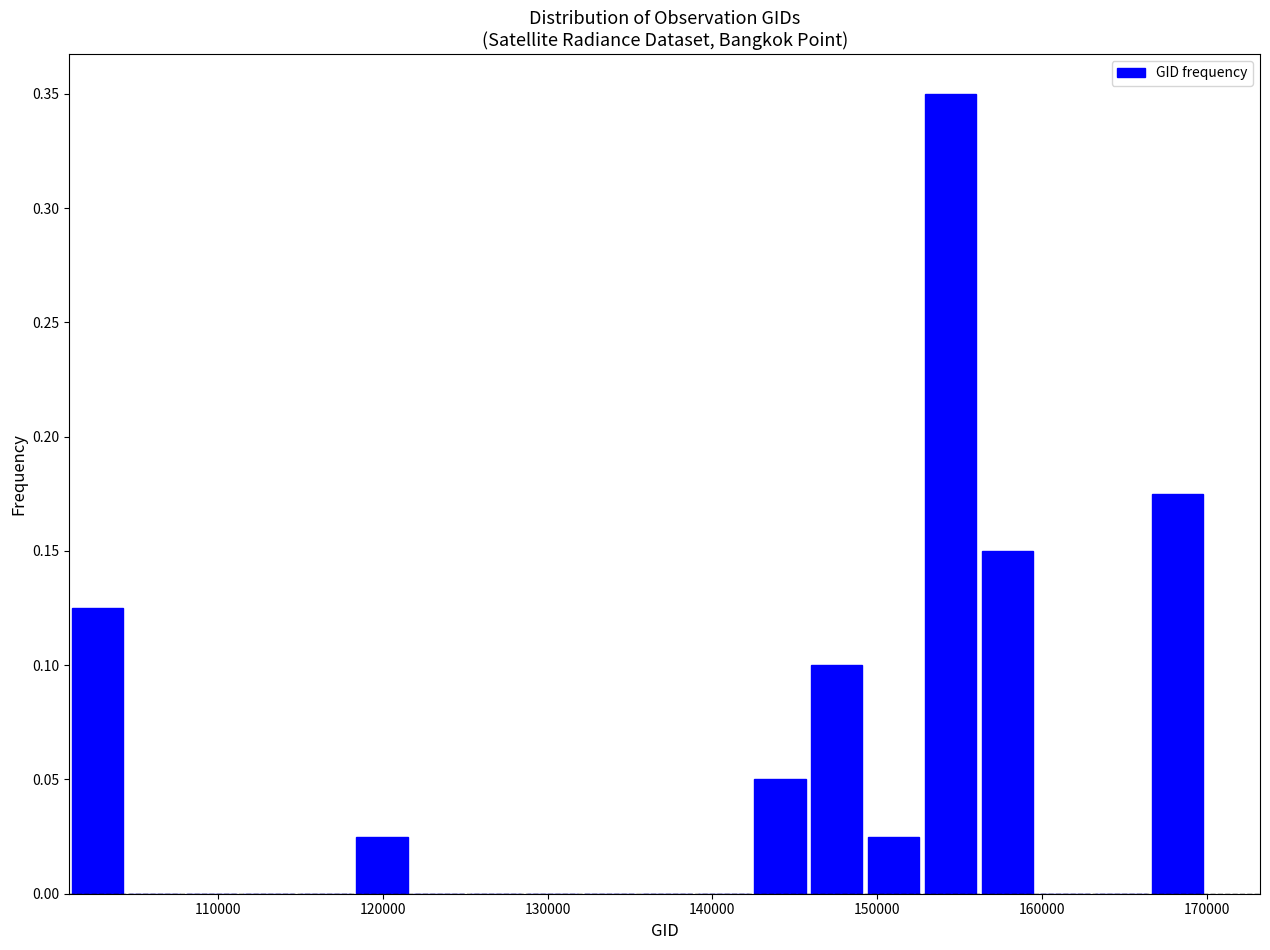

Around what value on the x-axis is the tallest bar? Give the approximate position of its centre, as read against the axis.

154000